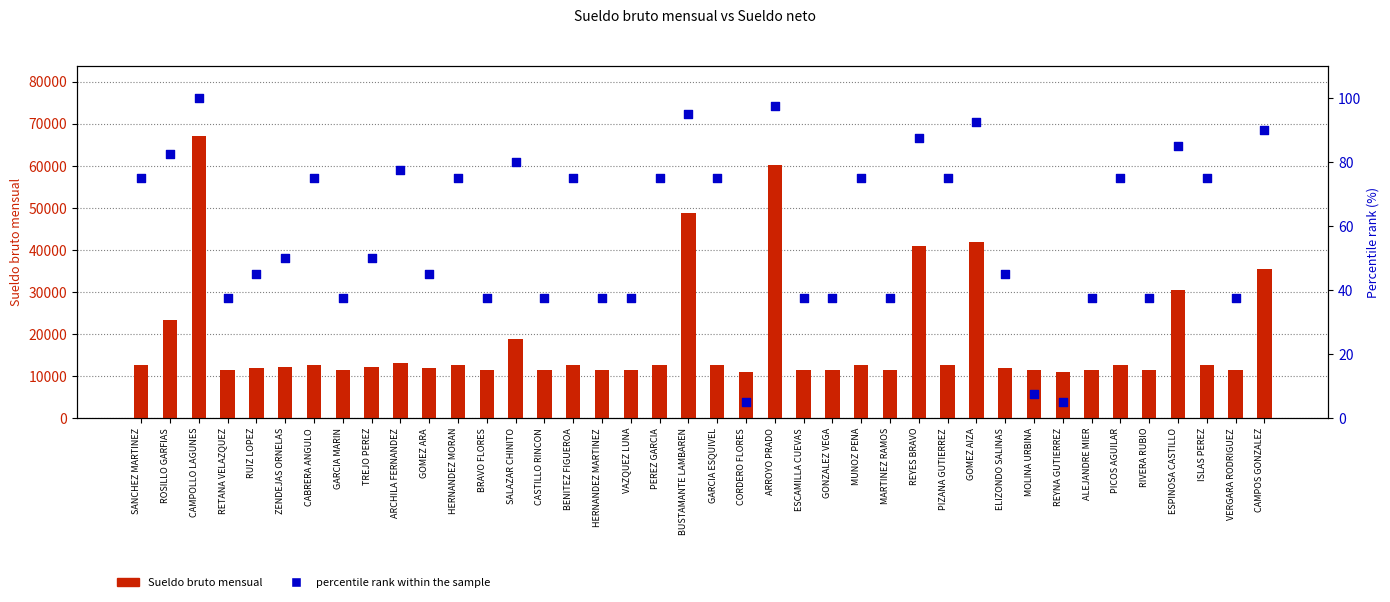

What is the total value across all series at GONZALEZ VEGA?

11411.5